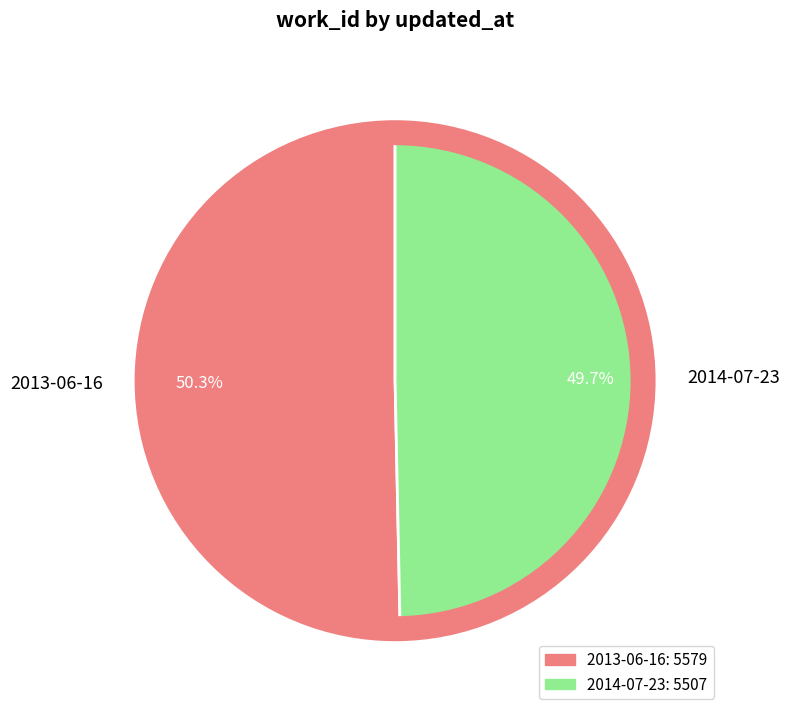

What is the smallest slice in the pie chart?

2014-07-23